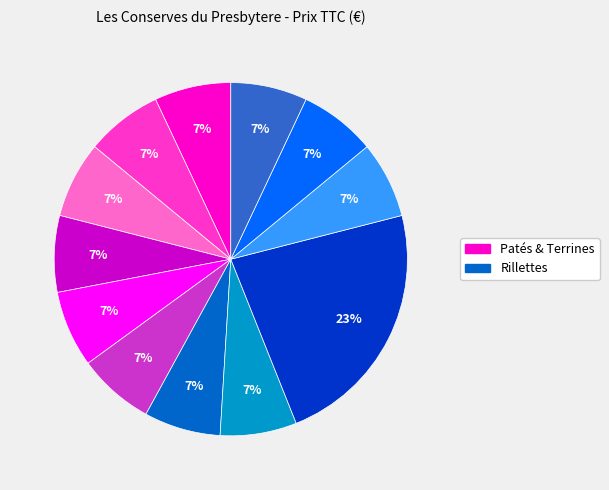

Does any single category account for the majority?

No